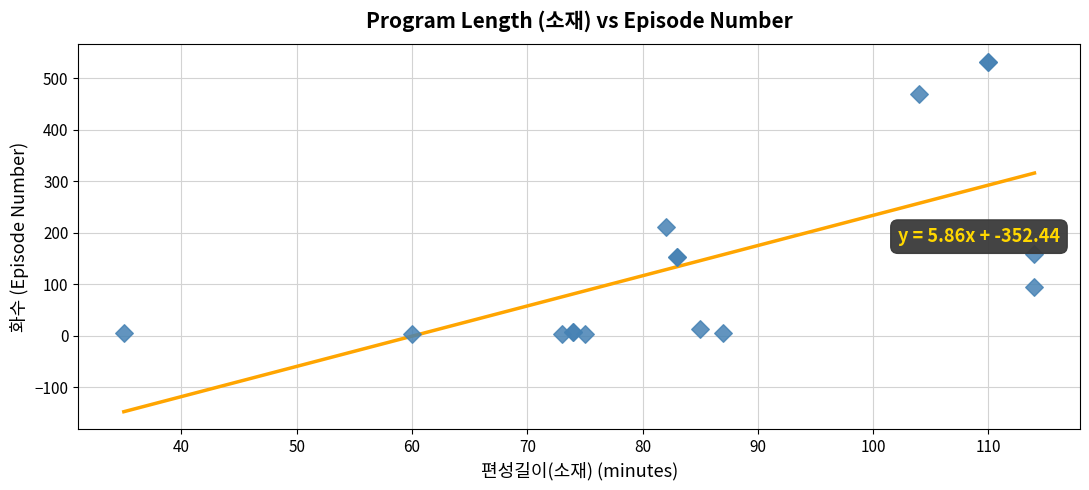

What Y value in the scatter plot is closest to 267?

211